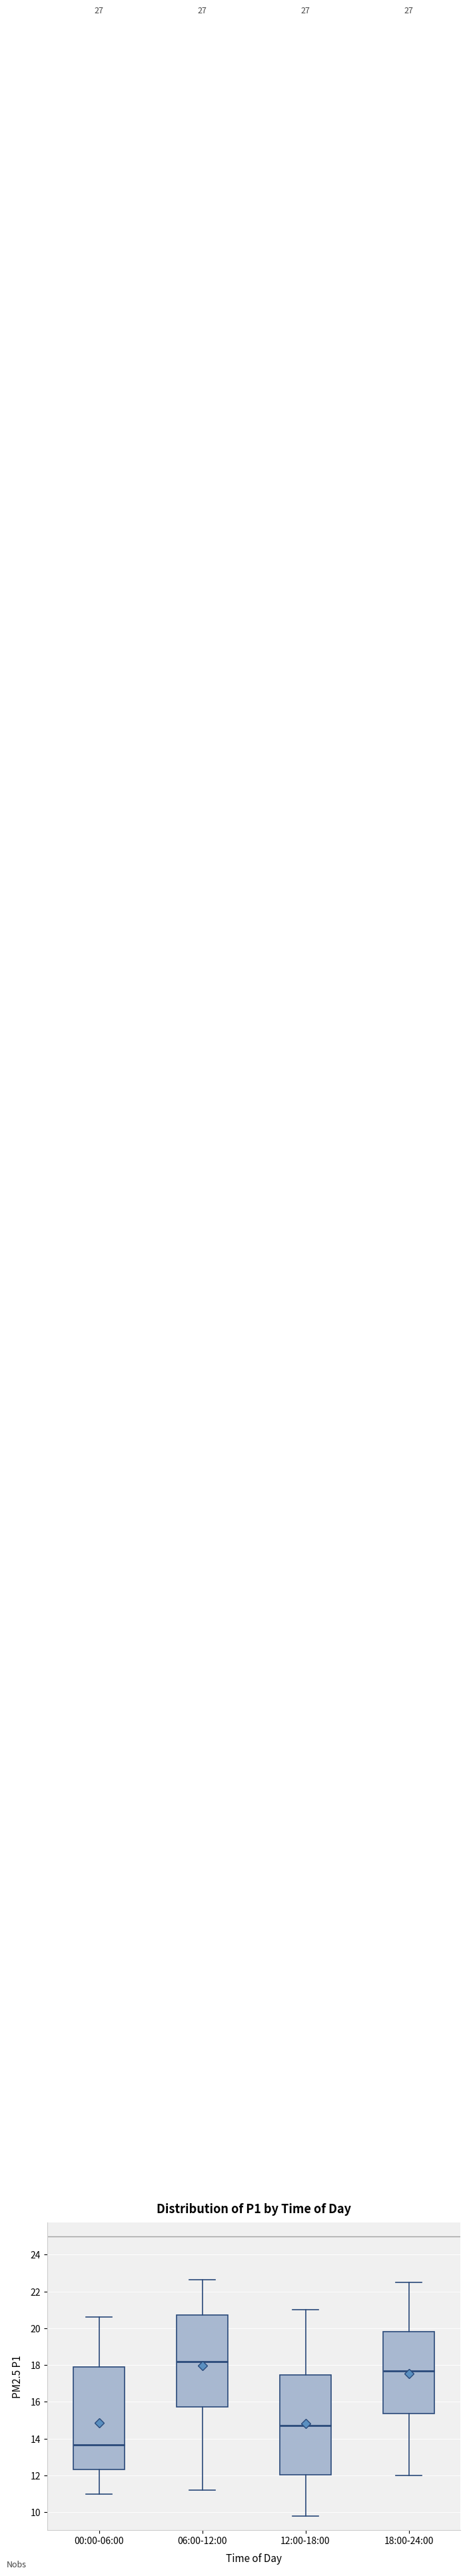

Reading left to right, transcribe this box plot: for each box, give where its median line is, the range the box spans, and where its two whiskers end, as read against the y-axis. The values are not printed on the chart, so give them approximately, as read against the axis.

00:00-06:00: median 13.6, box 12.4 to 18.0, whiskers 11.0 to 20.6
06:00-12:00: median 18.2, box 15.8 to 20.8, whiskers 11.2 to 22.6
12:00-18:00: median 14.8, box 12.0 to 17.4, whiskers 9.8 to 21.0
18:00-24:00: median 17.8, box 15.4 to 19.8, whiskers 12.0 to 22.6